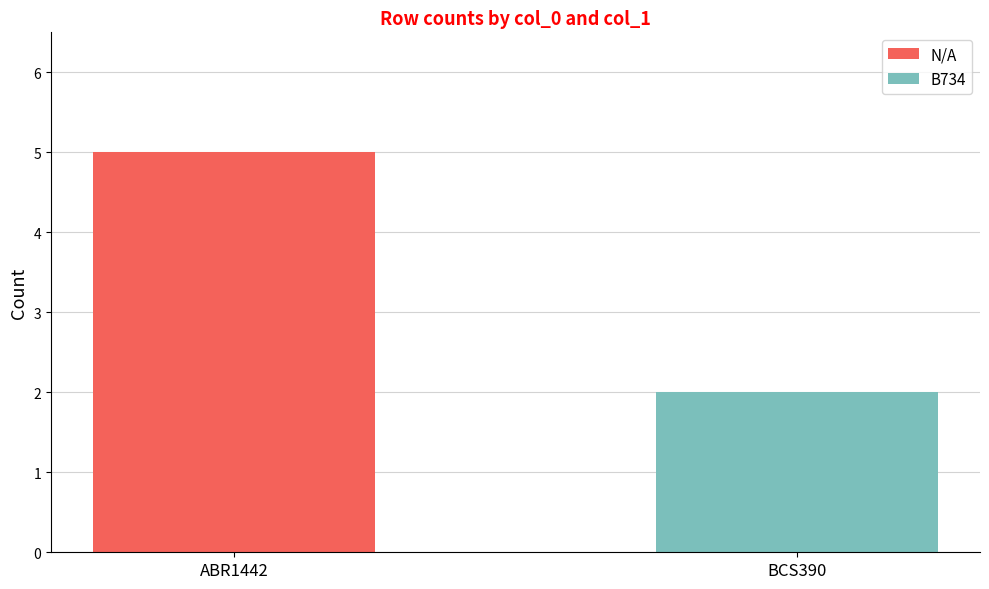

At which label does N/A reach its peak?

ABR1442